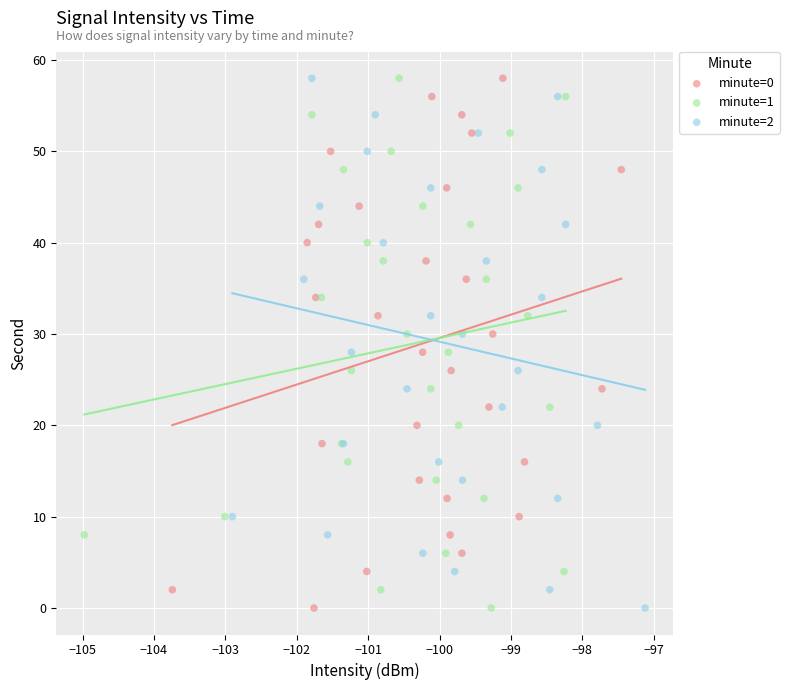

What are all the series names shown in the legend?

minute=0, minute=1, minute=2